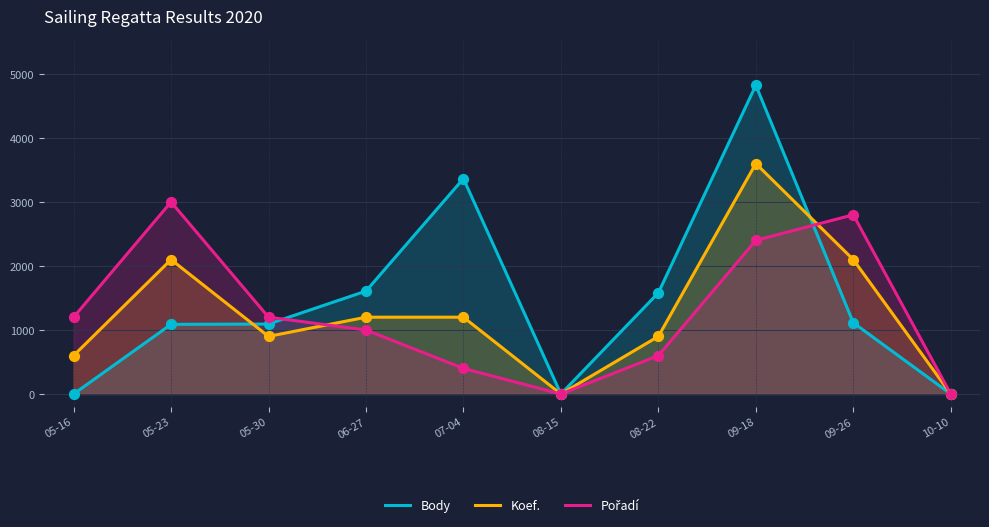

Which series reaches the maximum Y coordinate?

Body